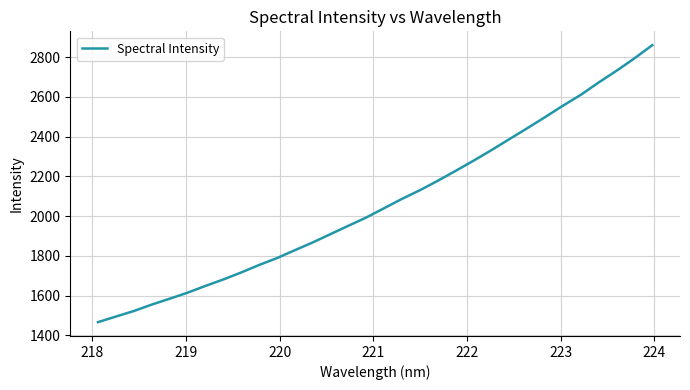

What is the difference between the maximum and minimum values?

1393.2